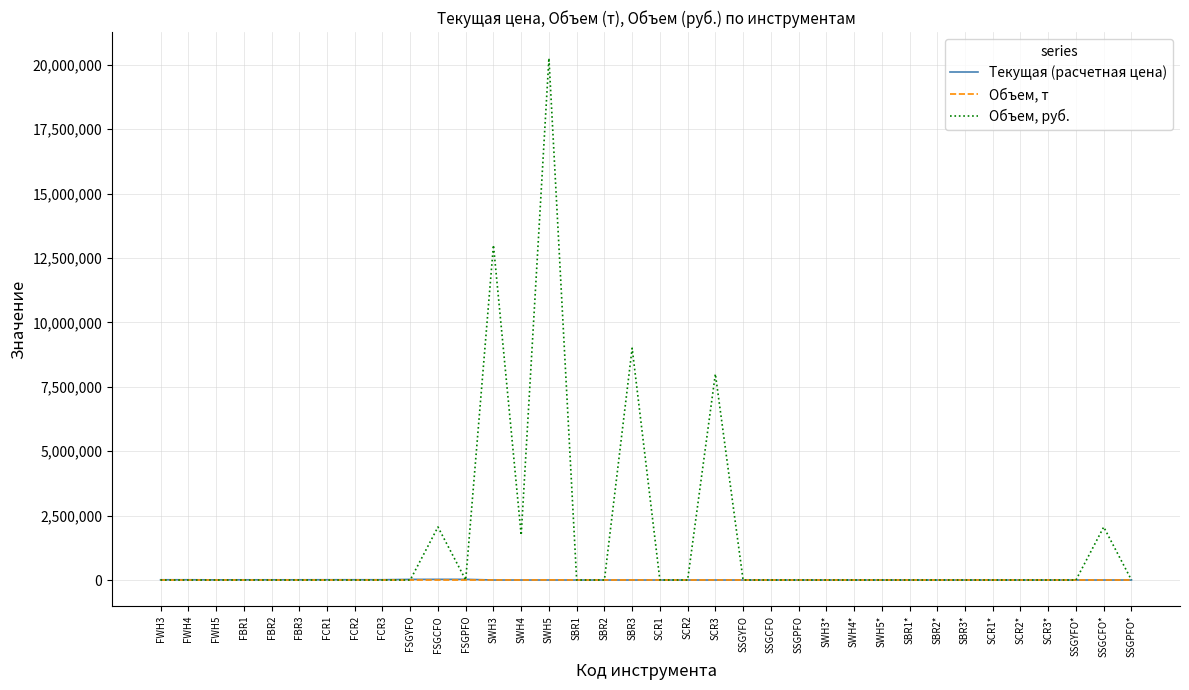

How many distinct data groups are displayed?

3